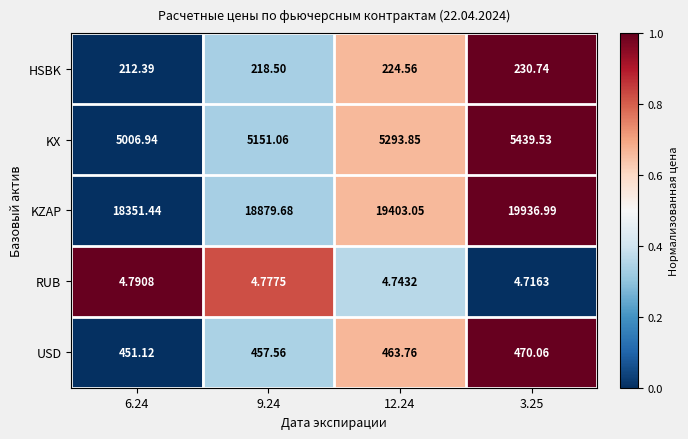

Which series changed the most between 9.24 and 3.25?

KZAP